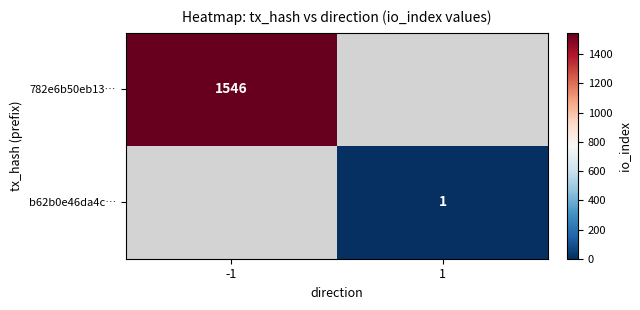

Count the number of data series in this chart.

2